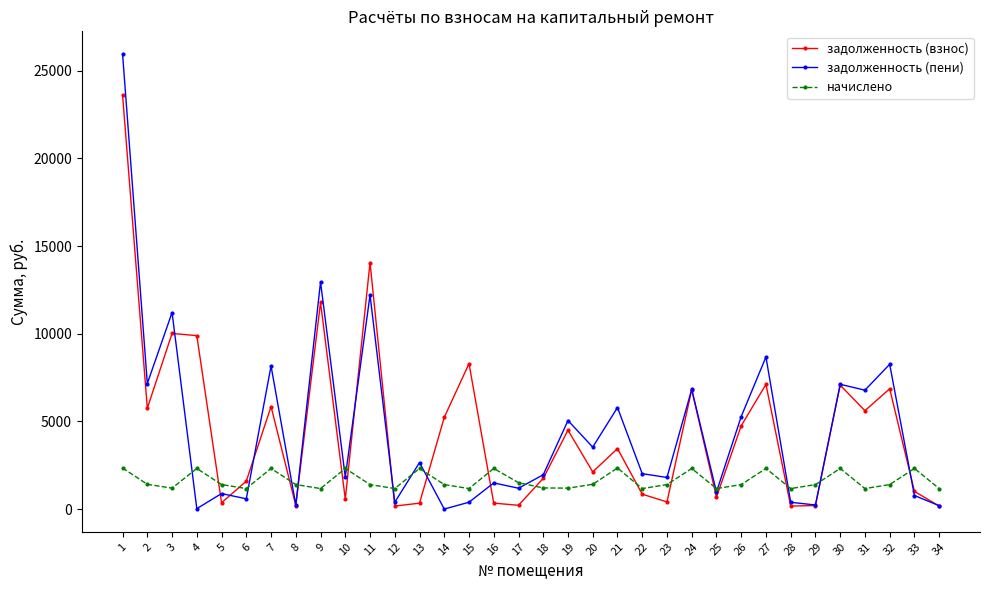

At which category is the sum across all series the highest?

1